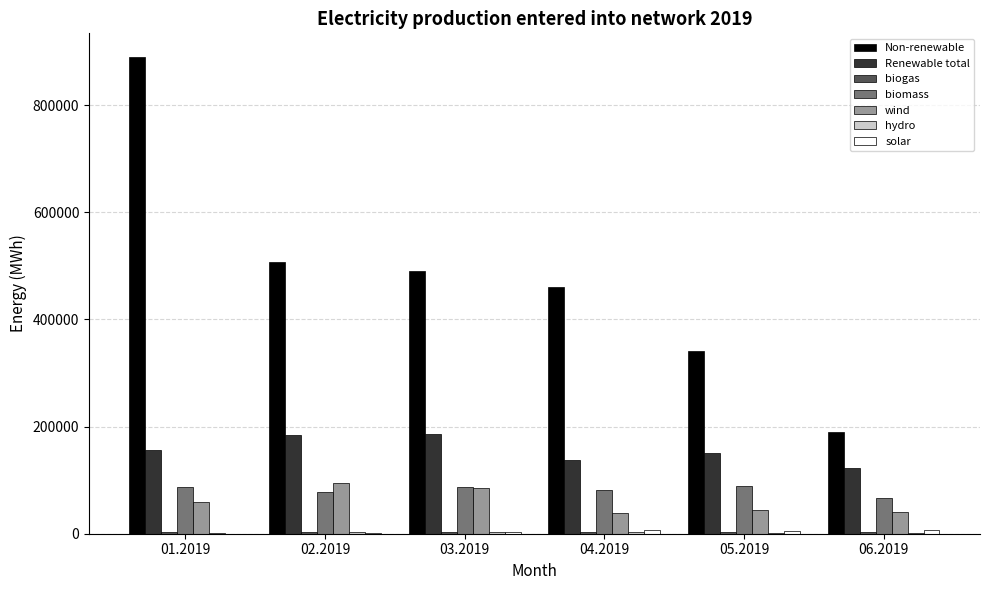

Between 01.2019 and 02.2019, which series saw the biggest shift?

Non-renewable